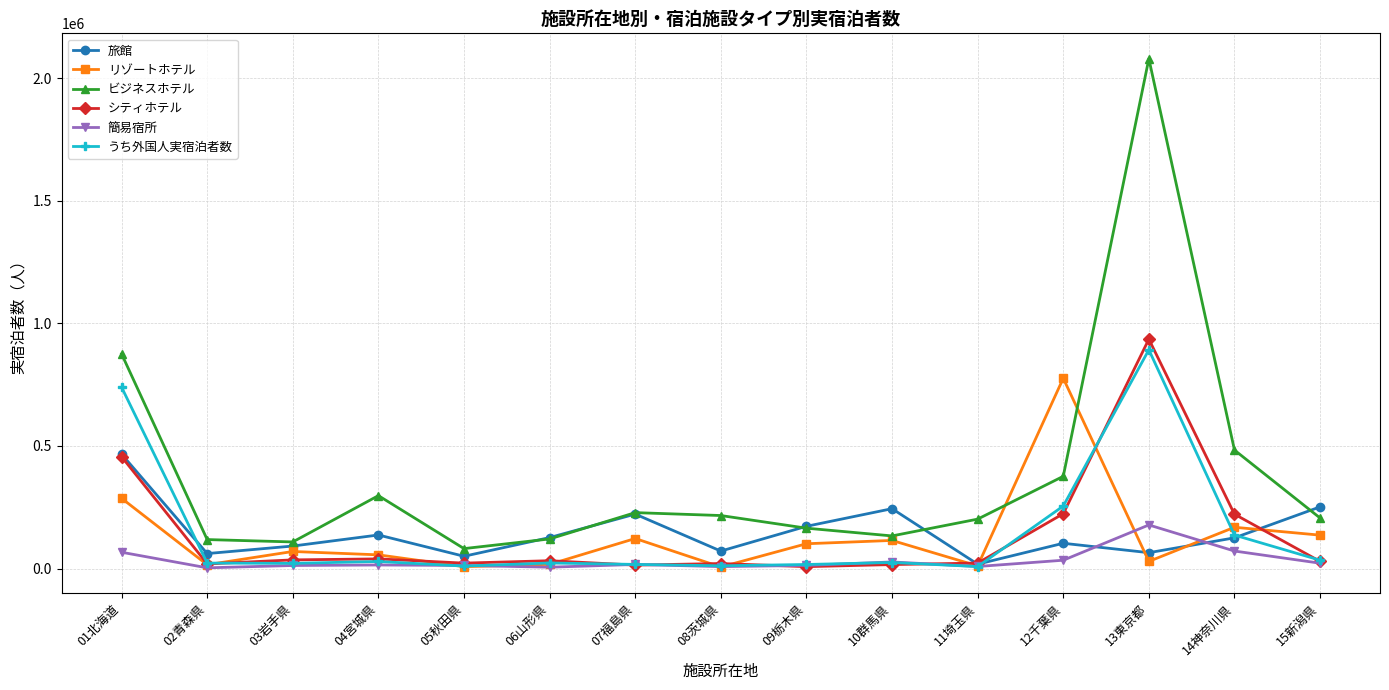

True or false: ビジネスホテル and シティホテル cross at least once.

False